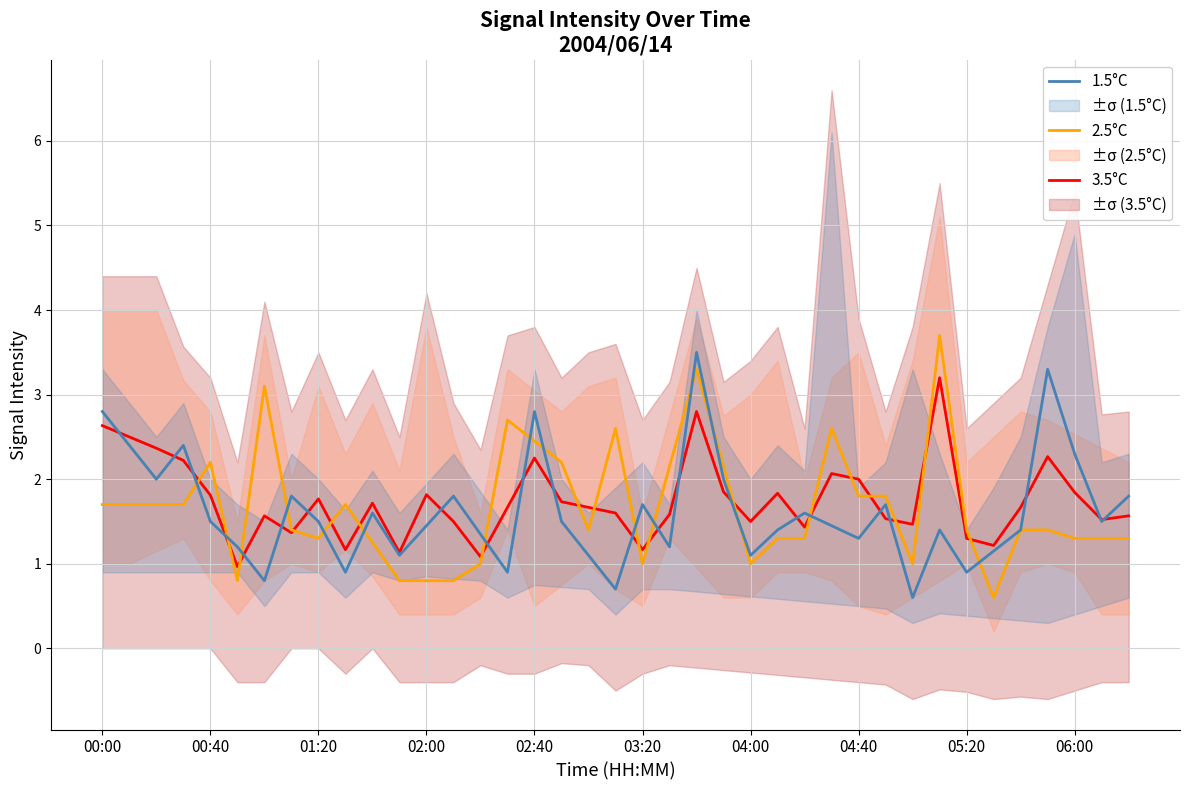

At which category does the chart reach its peak across all series?

31